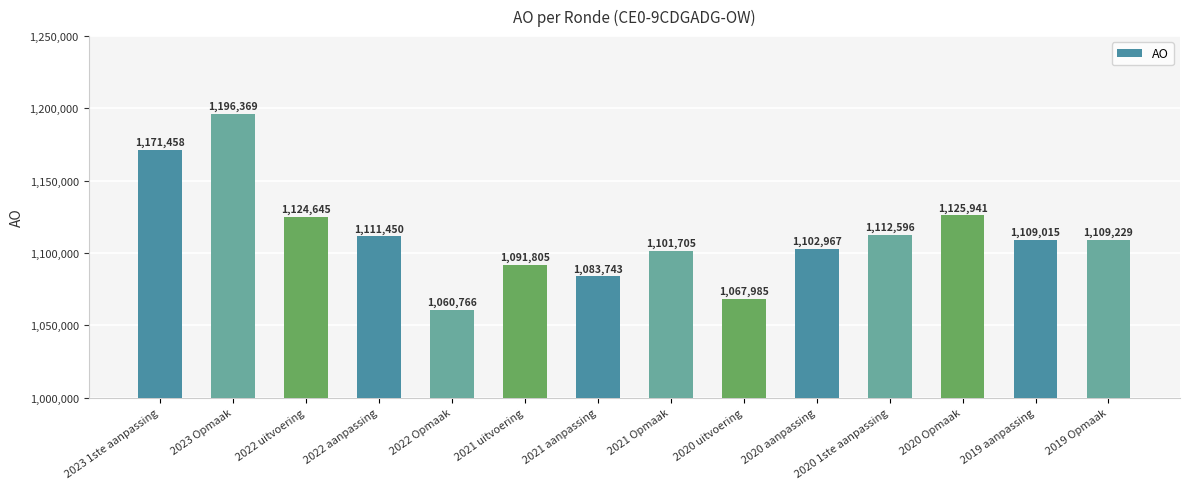

Is it true that the value at 2019 aanpassing is 1109015?

True